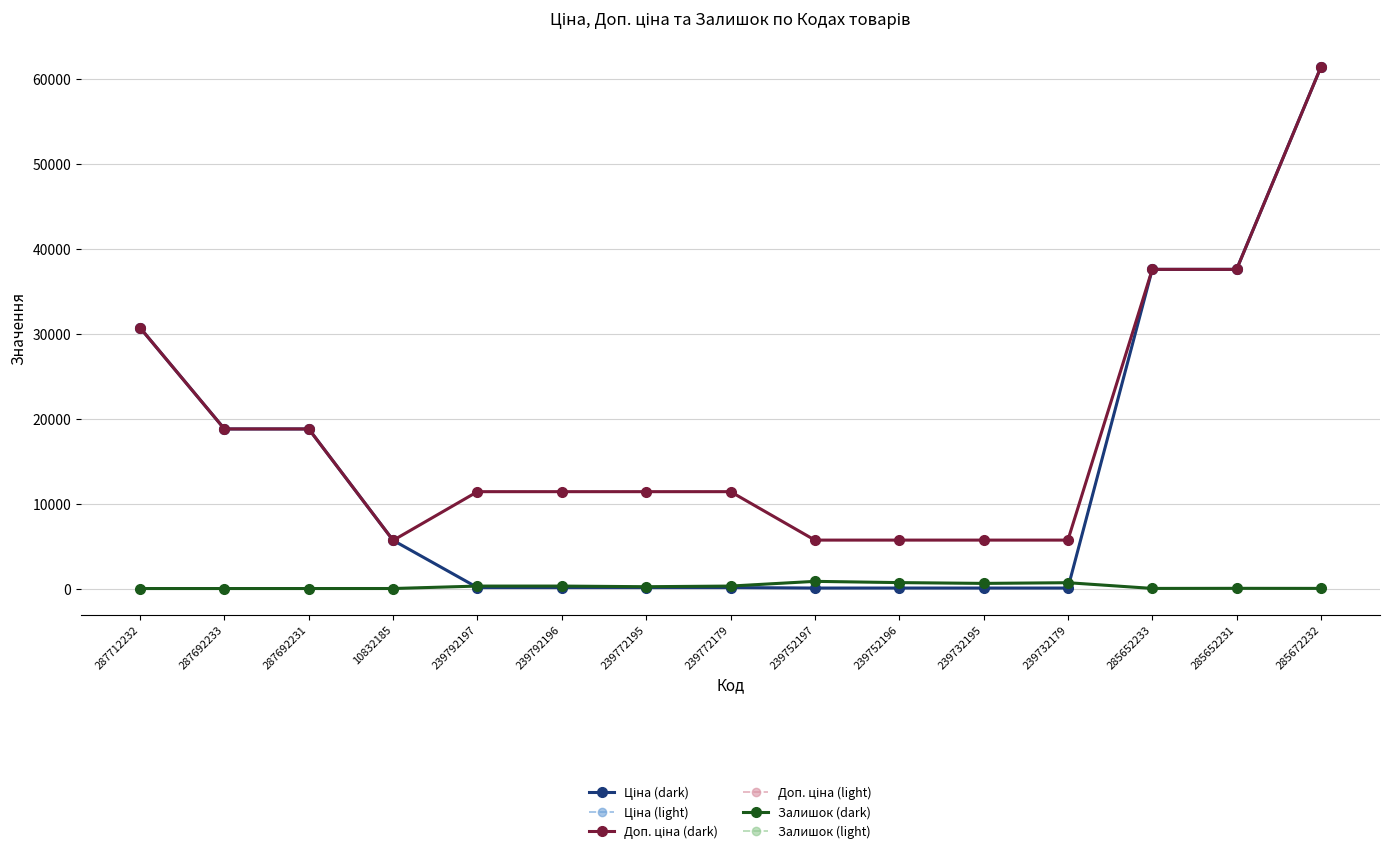

Is this an area chart (filled region under the line)?

No